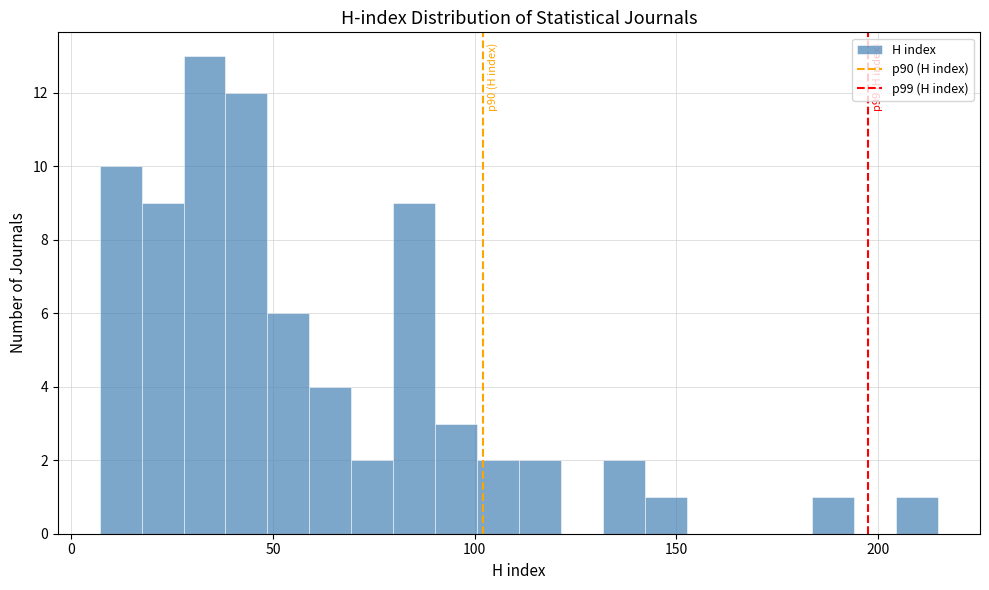

Read against the x-axis, roughly where is the centre of the tallest bar?

35